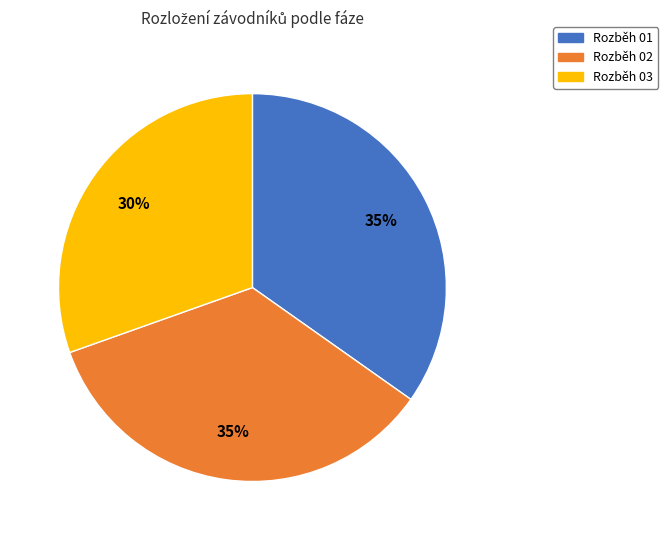

Count the number of slices in the pie.

3